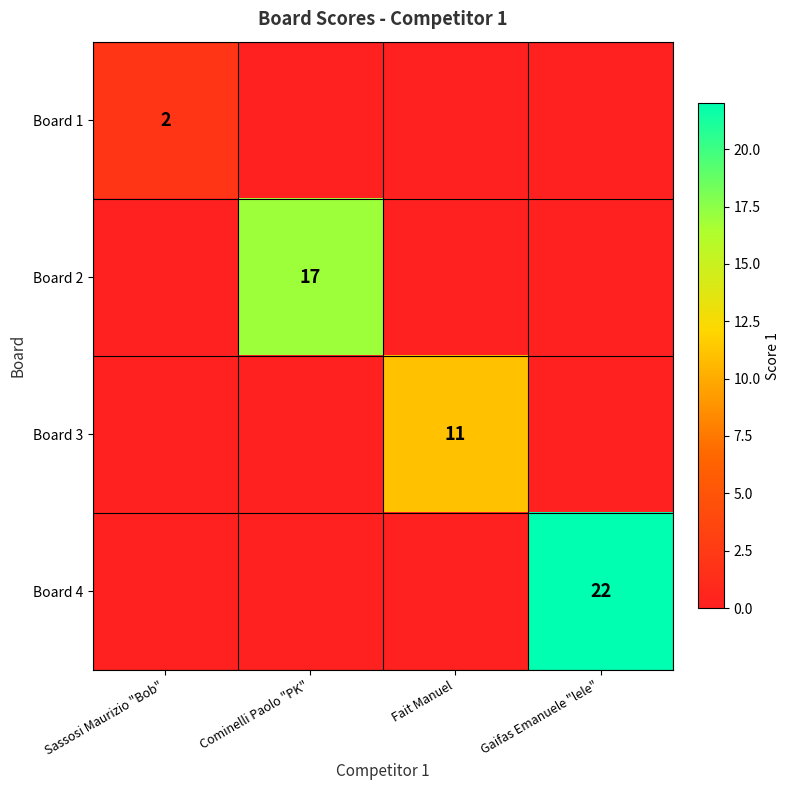

Is it true that Board 4 equals 11 at Gaifas Emanuele "lele"?

False